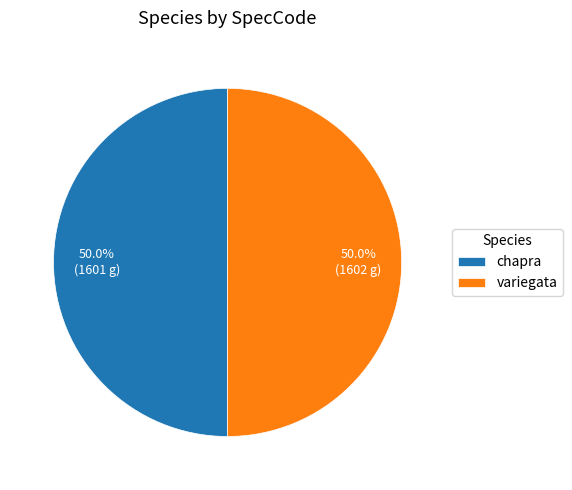

Is it true that variegata is 50% of the pie?

True